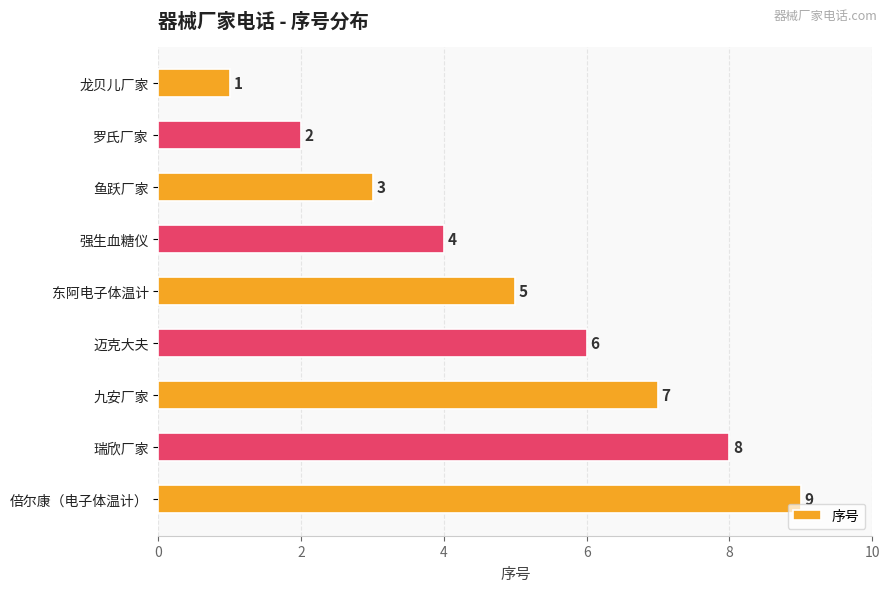

List the labels in order of value, smallest first.

龙贝儿厂家, 罗氏厂家, 鱼跃厂家, 强生血糖仪, 东阿电子体温计, 迈克大夫, 九安厂家, 瑞欣厂家, 倍尔康（电子体温计）